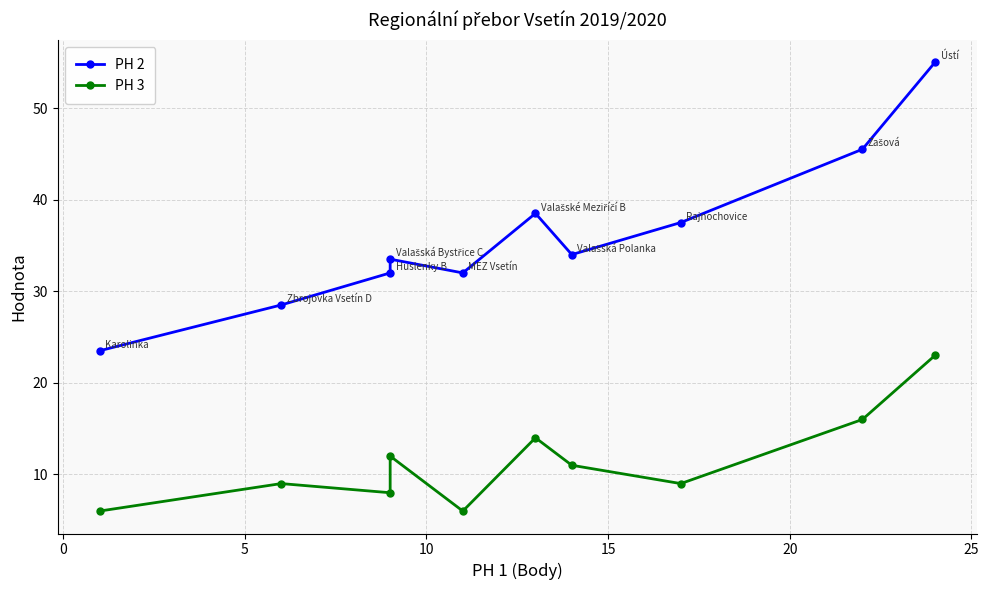

Is this an area chart (filled region under the line)?

No